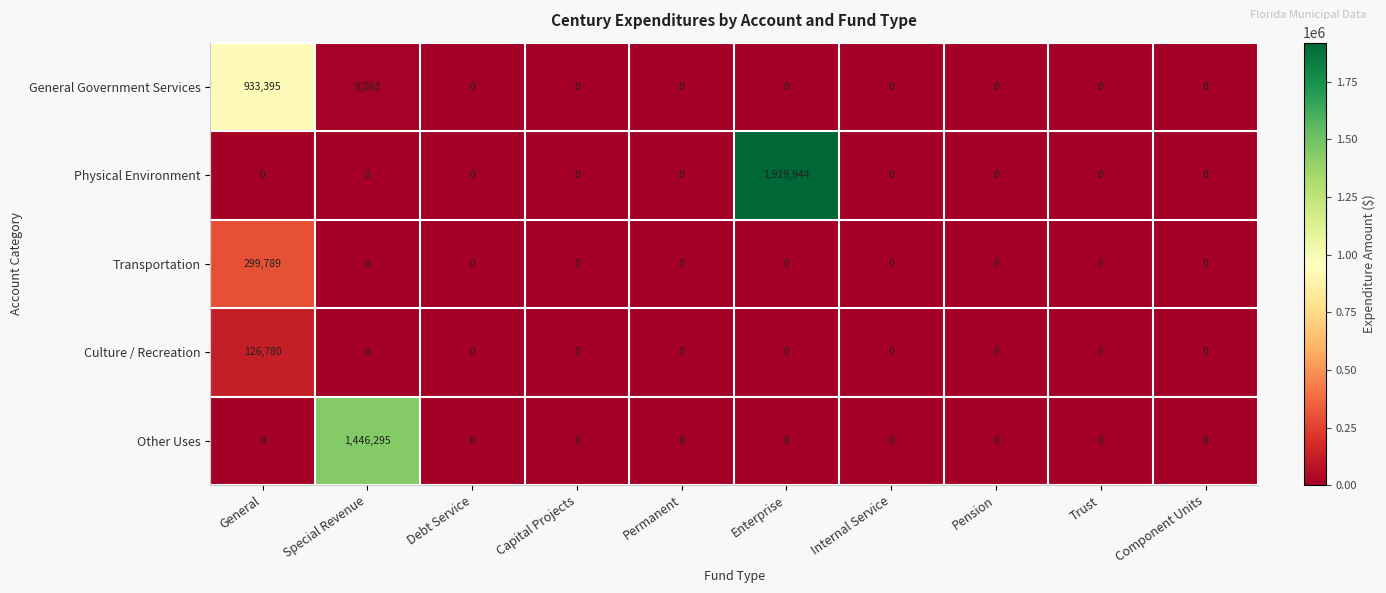

Between General and Internal Service, which series saw the biggest shift?

General Government Services